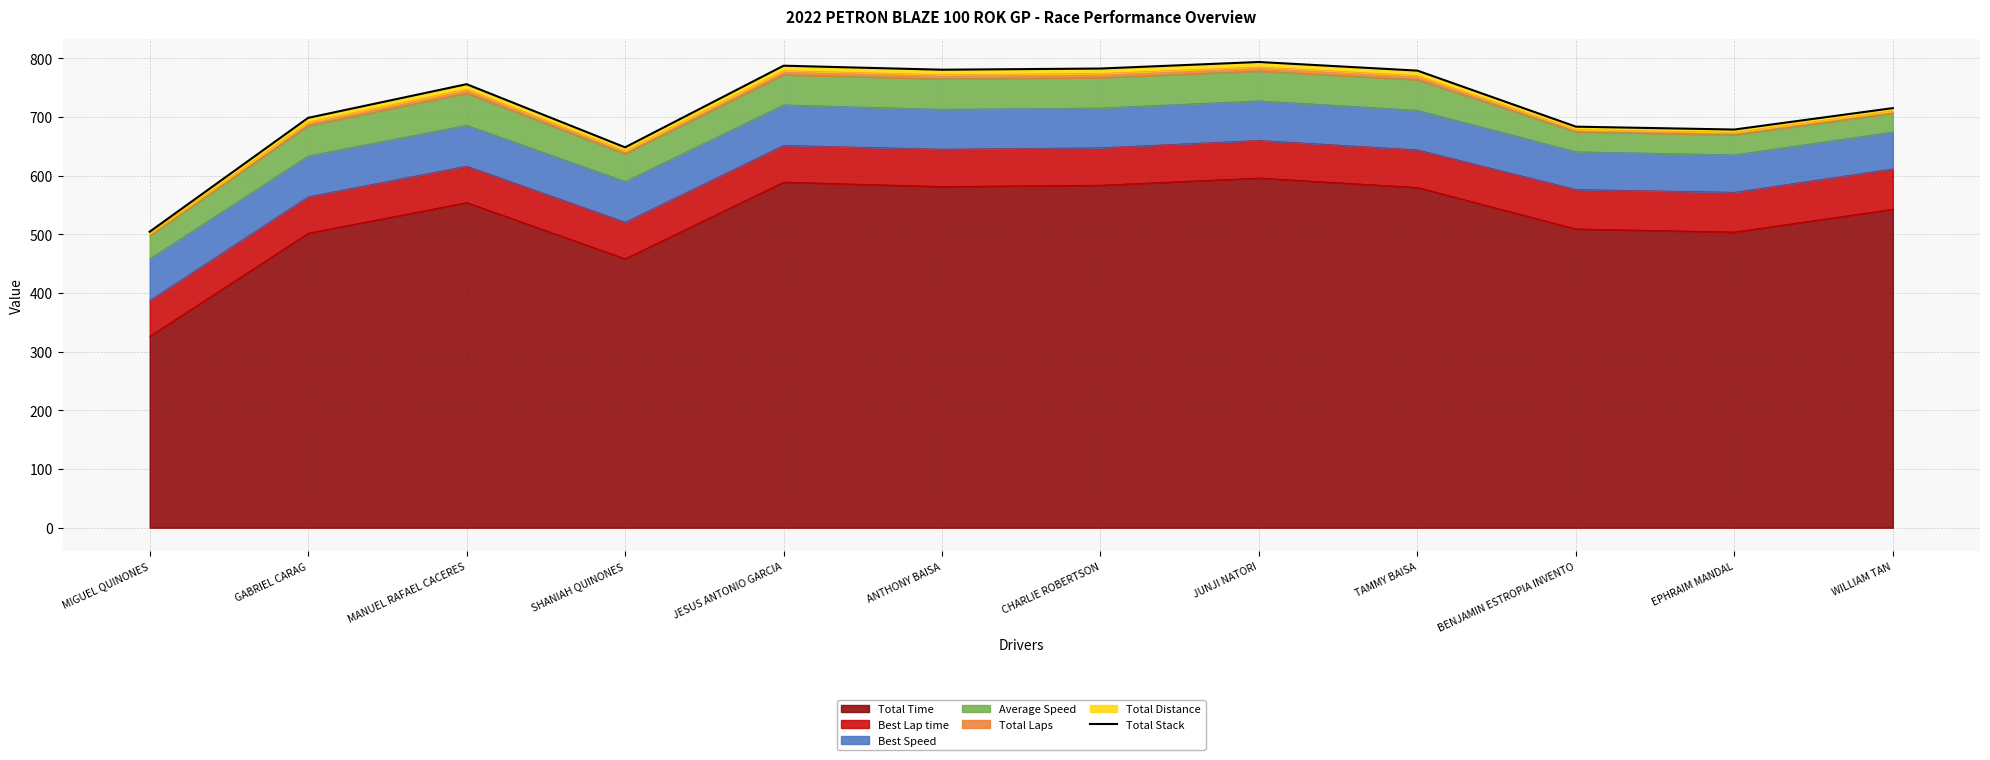

Rank the categories by value from highest to lowest.

JUNJI NATORI, JESUS ANTONIO GARCIA, CHARLIE ROBERTSON, ANTHONY BAISA, TAMMY BAISA, MANUEL RAFAEL CACERES, WILLIAM TAN, GABRIEL CARAG, BENJAMIN ESTROPIA INVENTO, EPHRAIM MANDAL, SHANIAH QUINONES, MIGUEL QUINONES